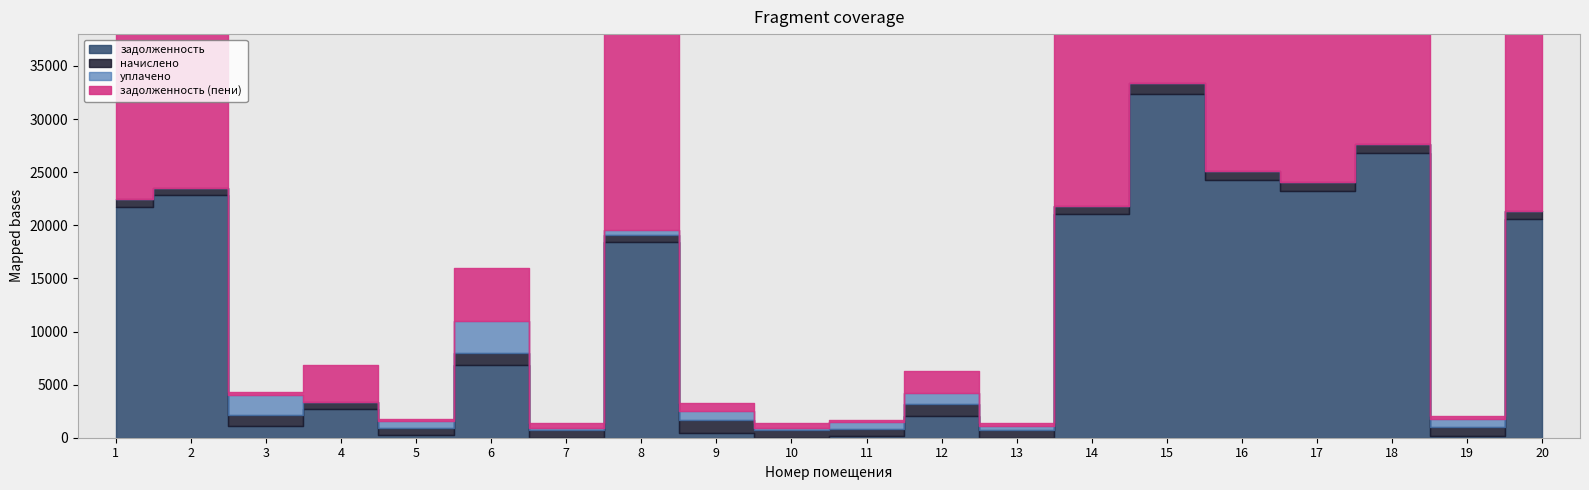

Where do уплачено and задолженность (пени) first cross each other?

2 and 3